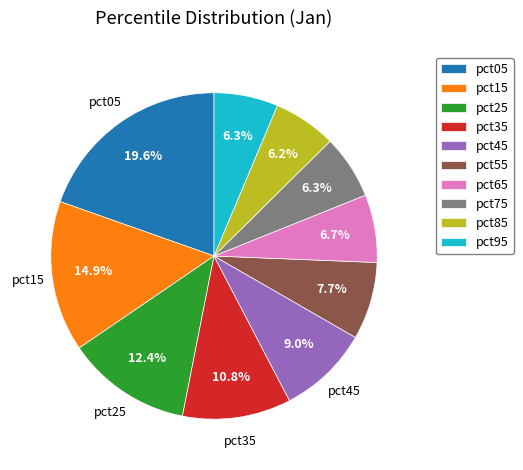

Does pct85 account for over 50% of the chart?

No